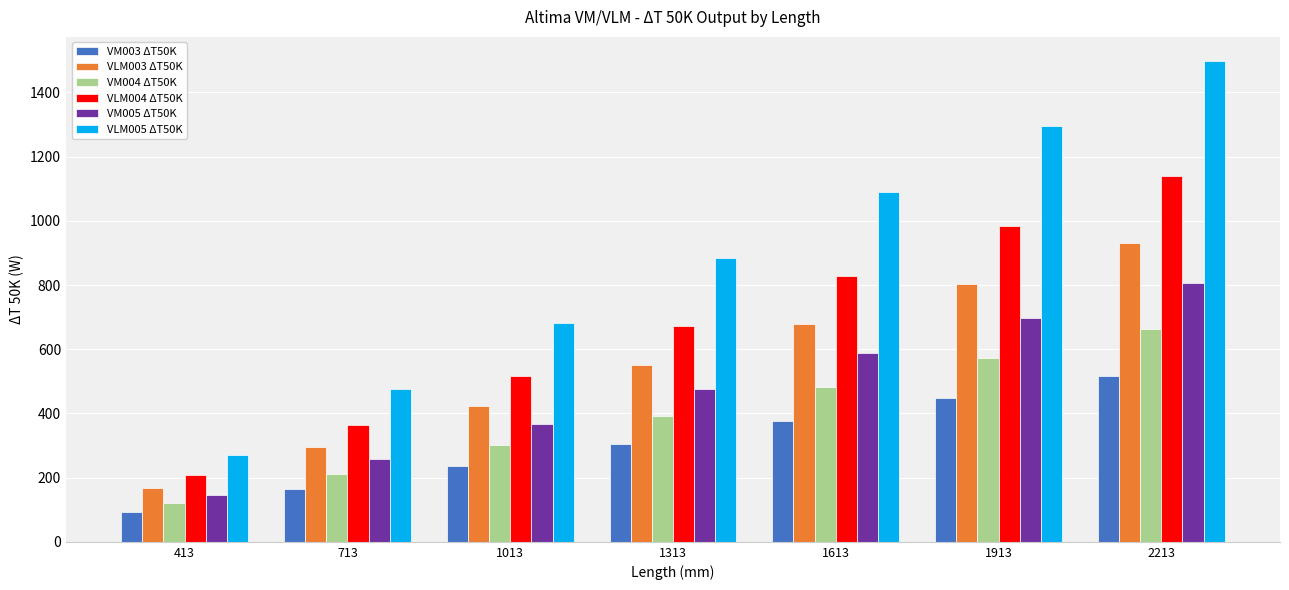

At which category is the sum across all series the highest?

2213